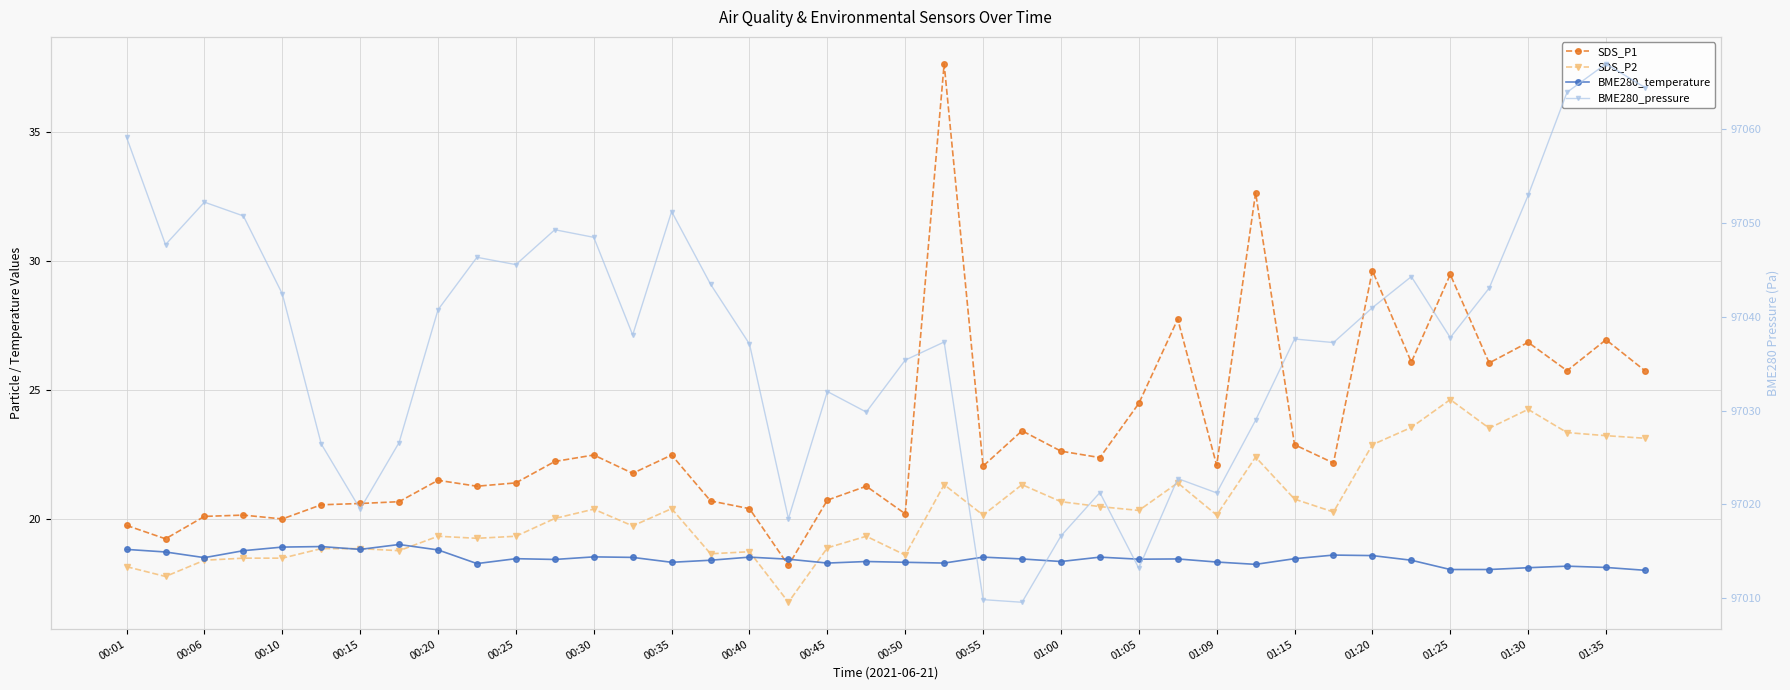

What are all the series names shown in the legend?

SDS_P1, SDS_P2, BME280_temperature, BME280_pressure